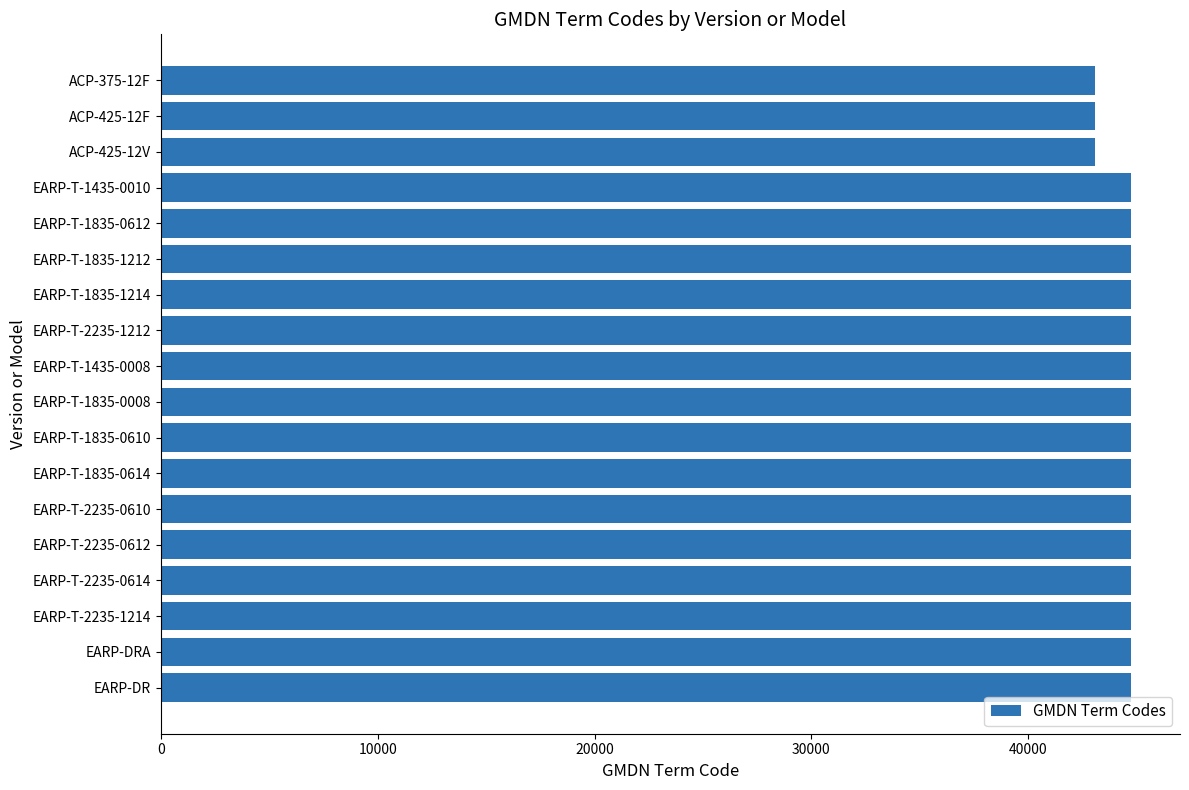

Are the bars horizontal?

Yes